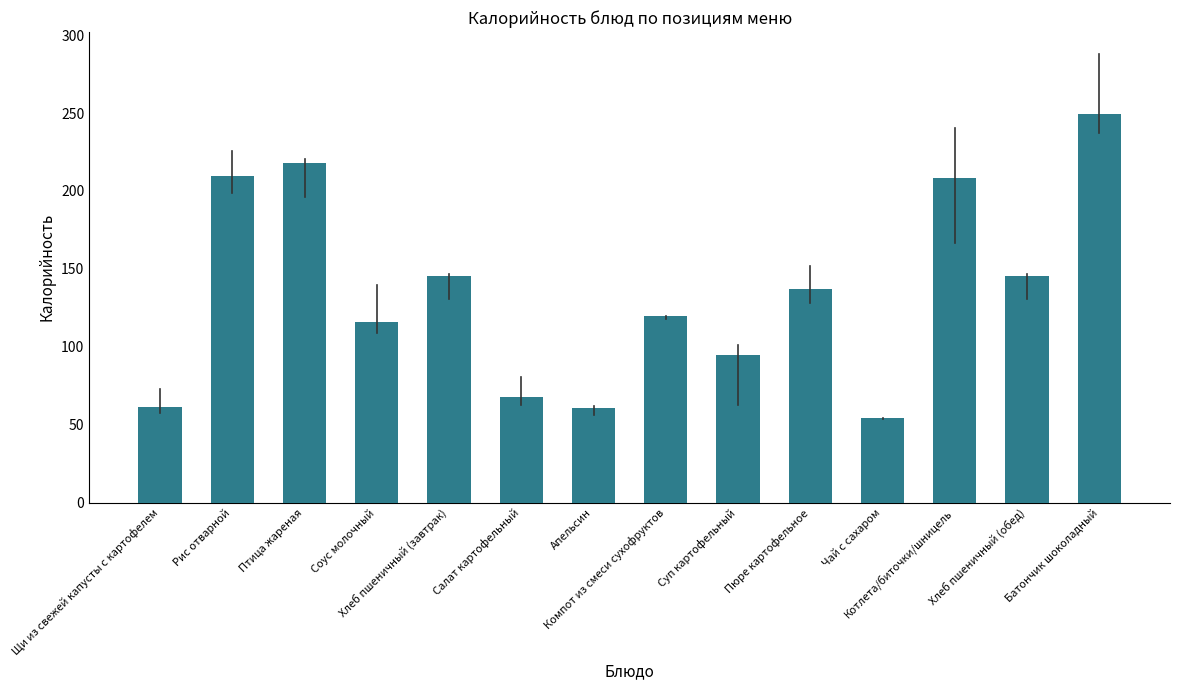

What is the label of the 12th bar from the right?

Птица жареная